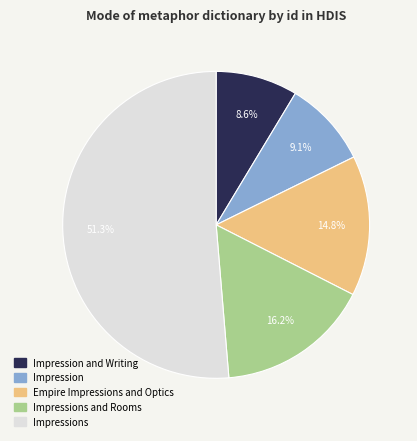

Does any single category account for the majority?

Yes